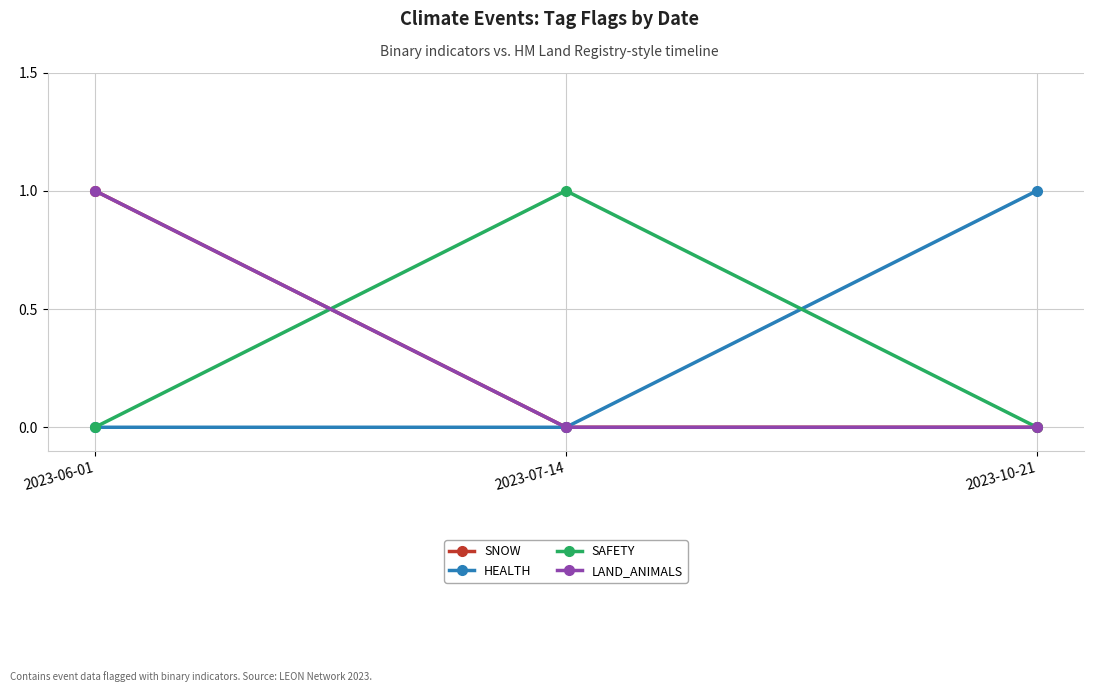

What is the spread (max minus min) of values at 2023-10-21?

1